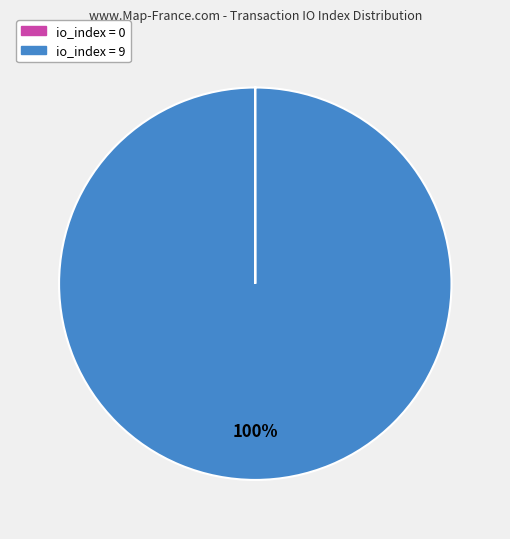

To the nearest percent, what is the difference between the largest and smallest slice percentages?

100%